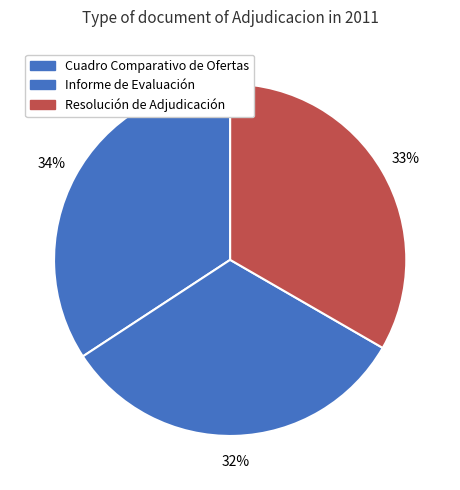

How many segments does this pie chart have?

3